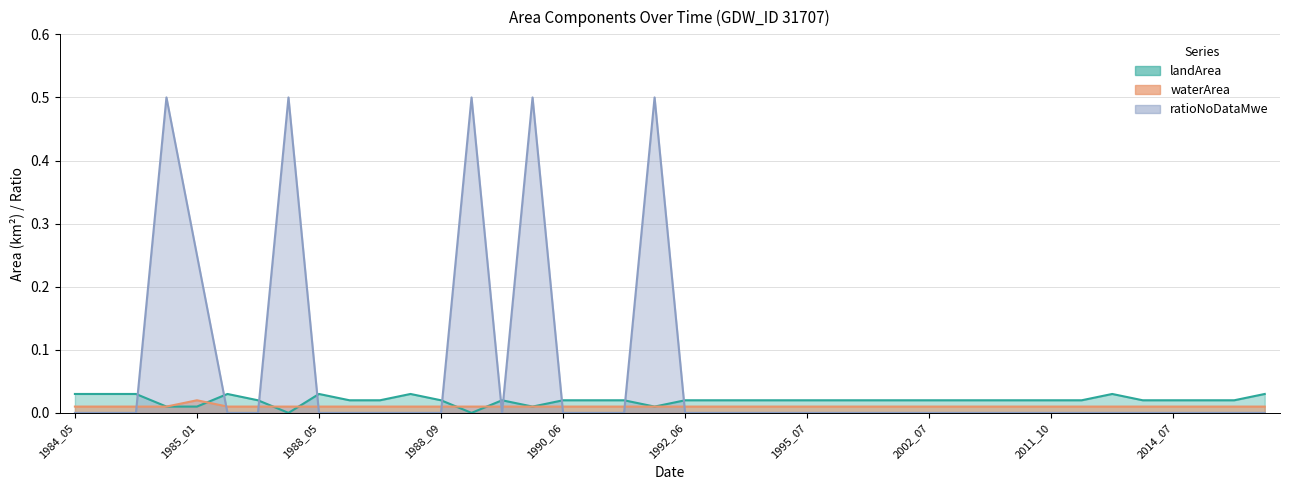

Between 1987_08 and 2014_08, which series saw the biggest shift?

landArea